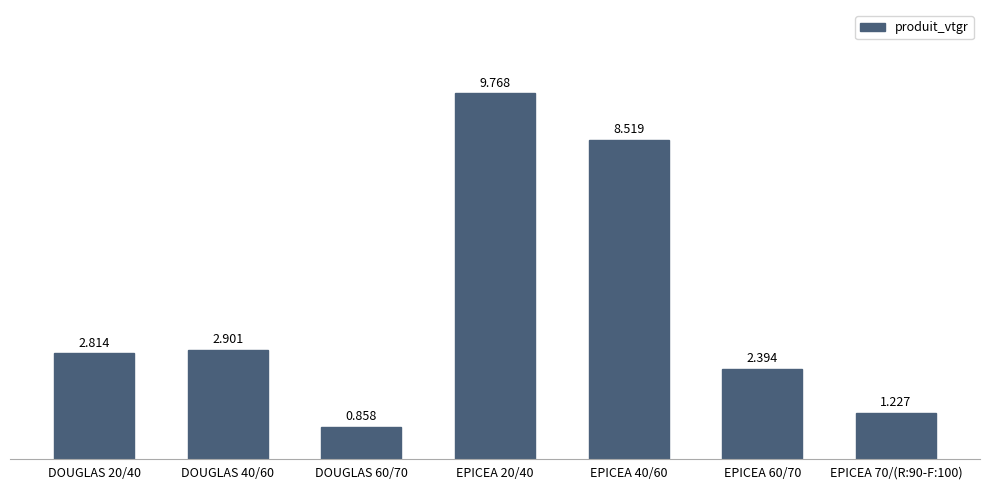

What is the value of the 3rd bar from the left?

0.9